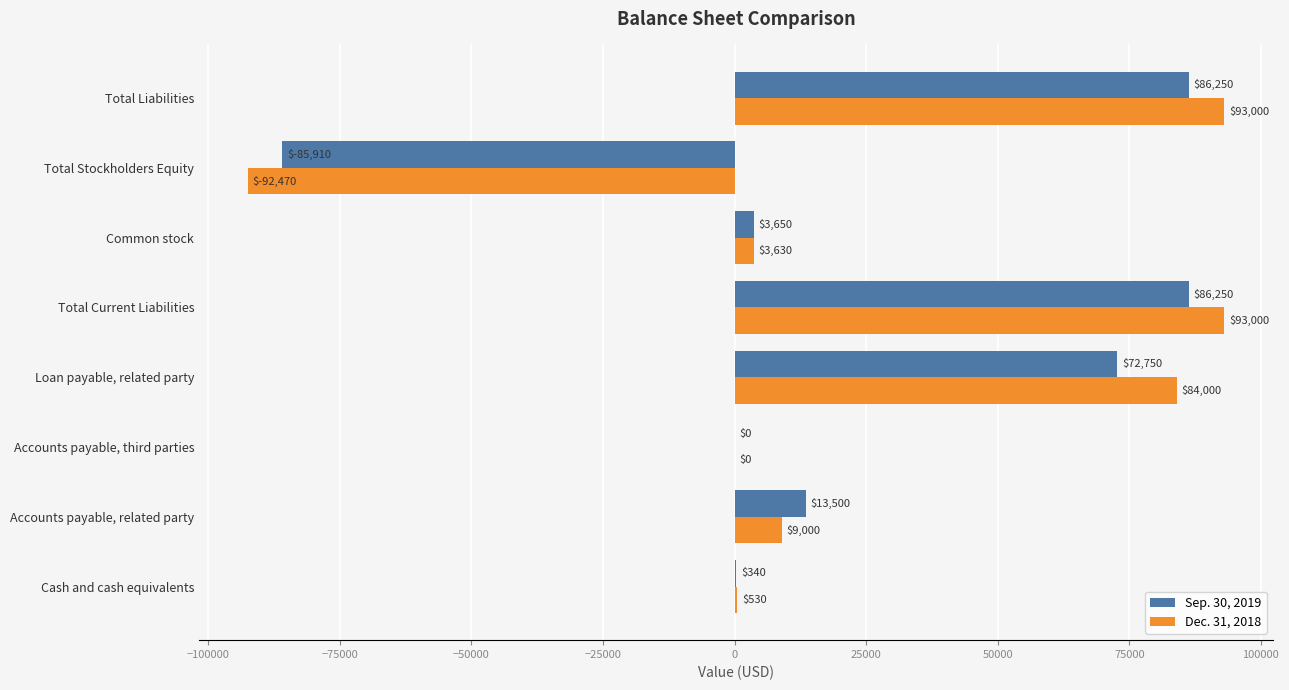

Is the value of Sep. 30, 2019 at Total Liabilities greater than the value of Dec. 31, 2018 at Accounts payable, related party?

Yes